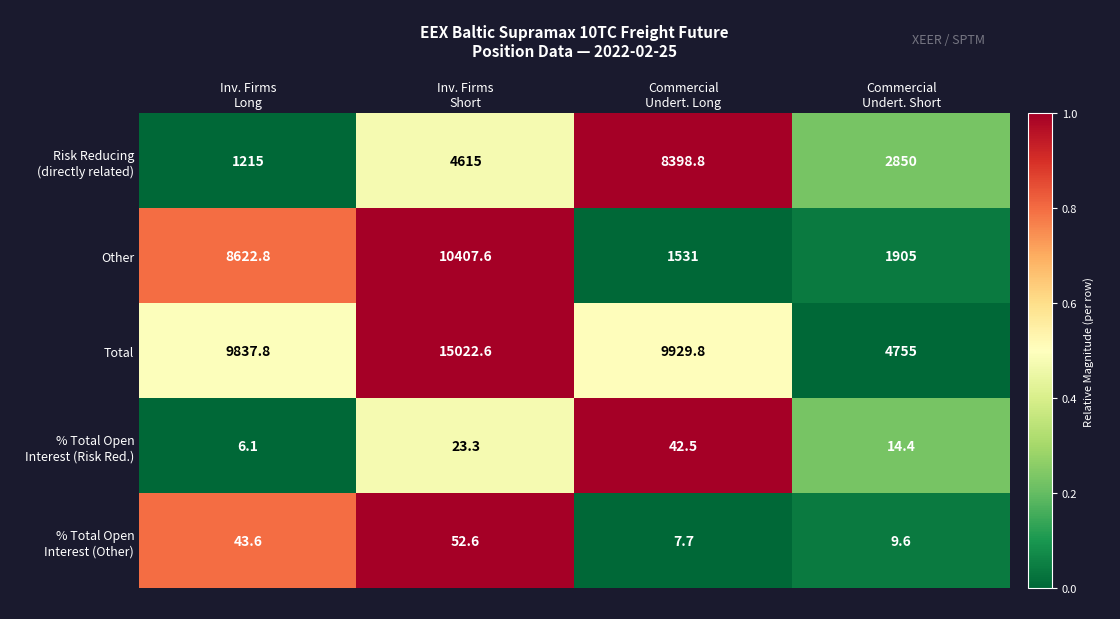

At how many categories does at least one series exceed 5531?

3